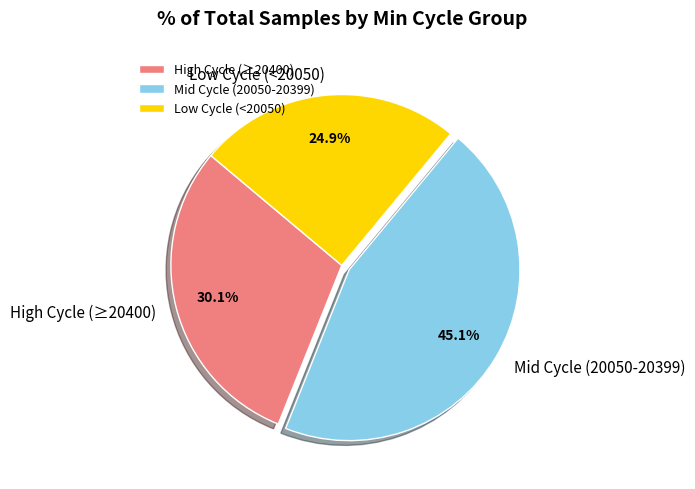

What is the ratio of the value at Mid Cycle (20050-20399) to the value at High Cycle (≥20400)?

1.5